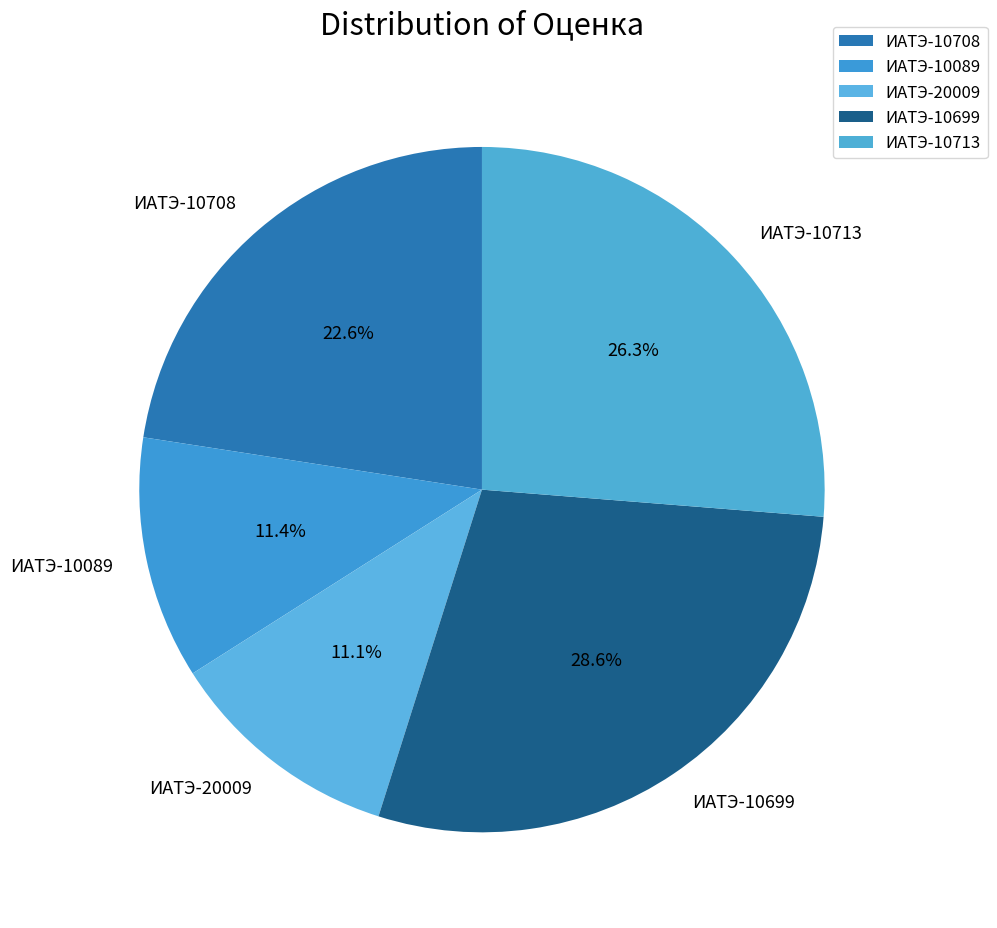

Does any single category account for the majority?

No